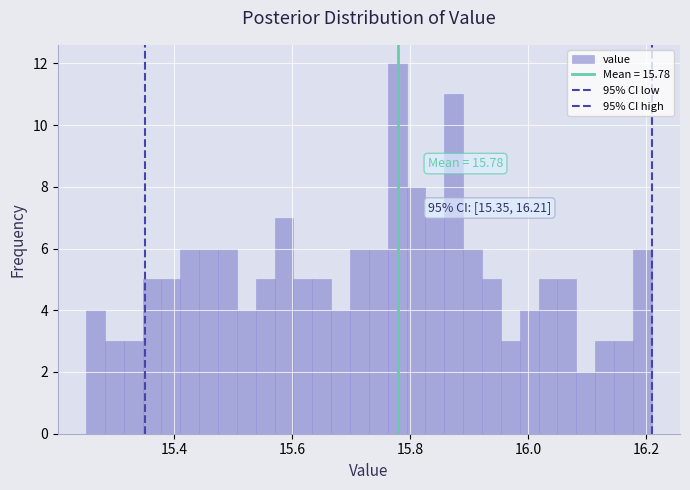

Around what value on the x-axis is the tallest bar? Give the approximate position of its centre, as read against the axis.

15.78